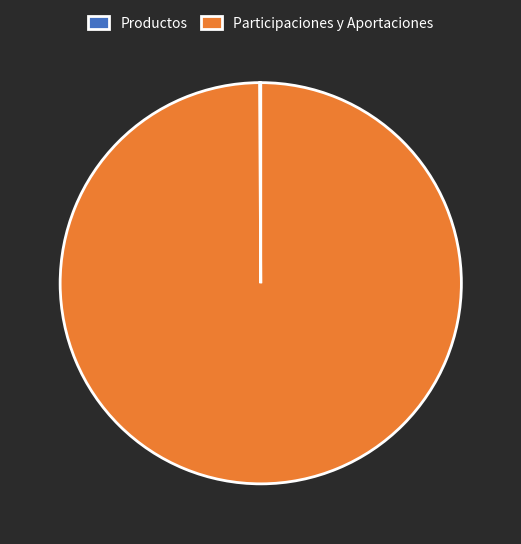

What is the largest slice in the pie chart?

Participaciones y Aportaciones